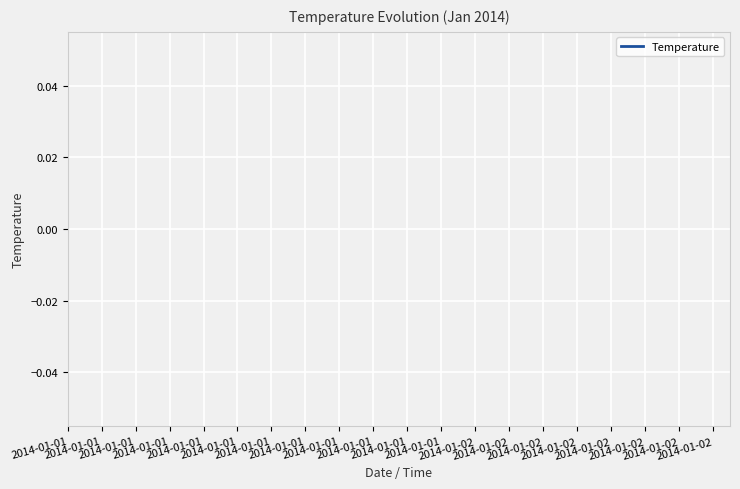

True or false: the data has more than 0 interior local peaks.

False